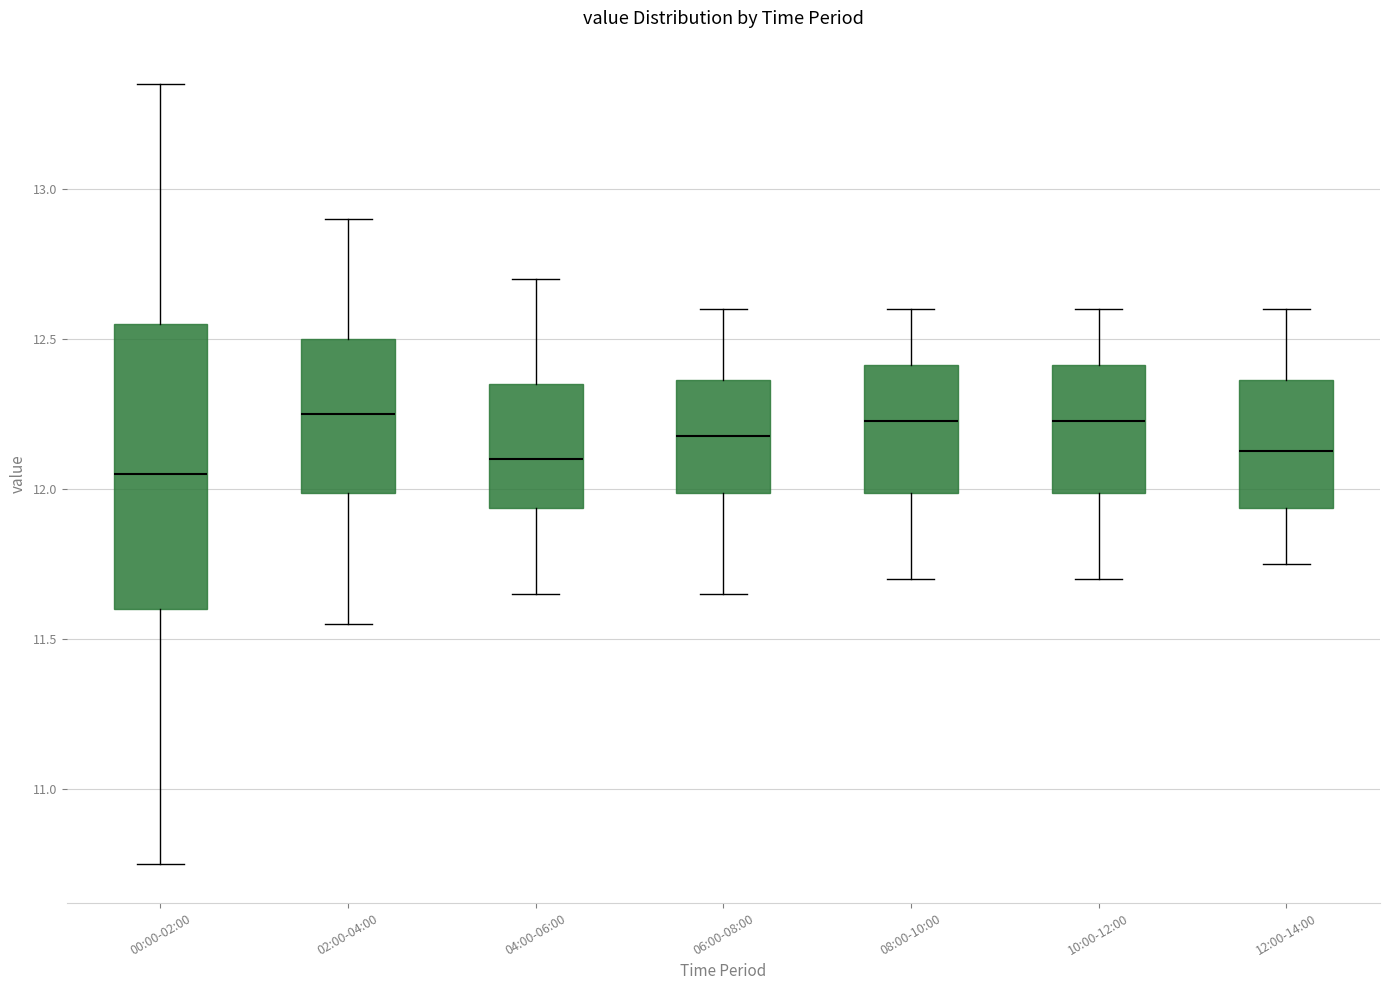

Where does the median line of the box for 08:00-10:00 sit on the y-axis? The values are not printed on the chart, so give them approximately, as read against the axis.

12.25